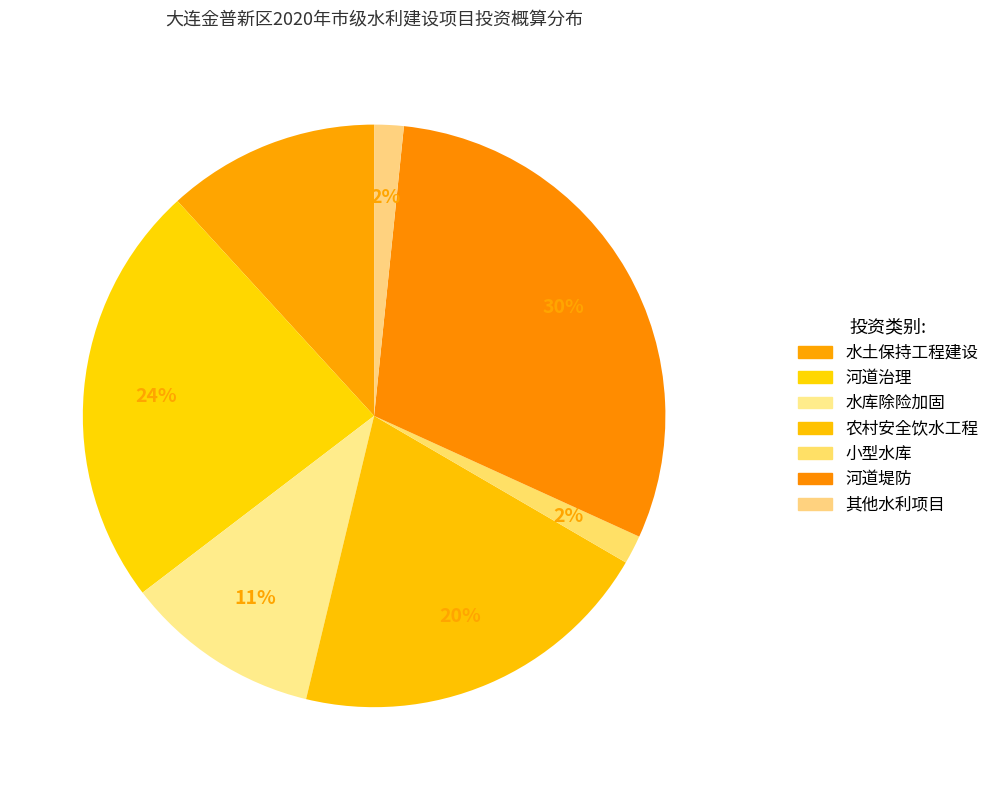

Which category has the smallest portion of the pie?

小型水库